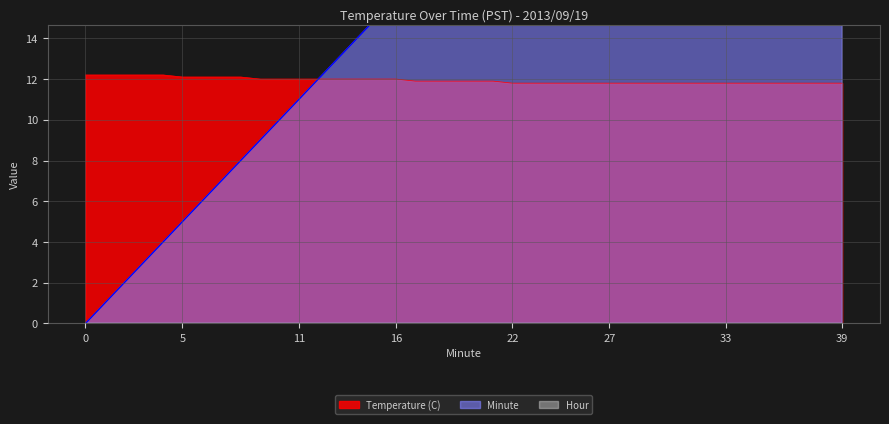

What is the difference between the maximum and minimum values in the Minute series?

39.0